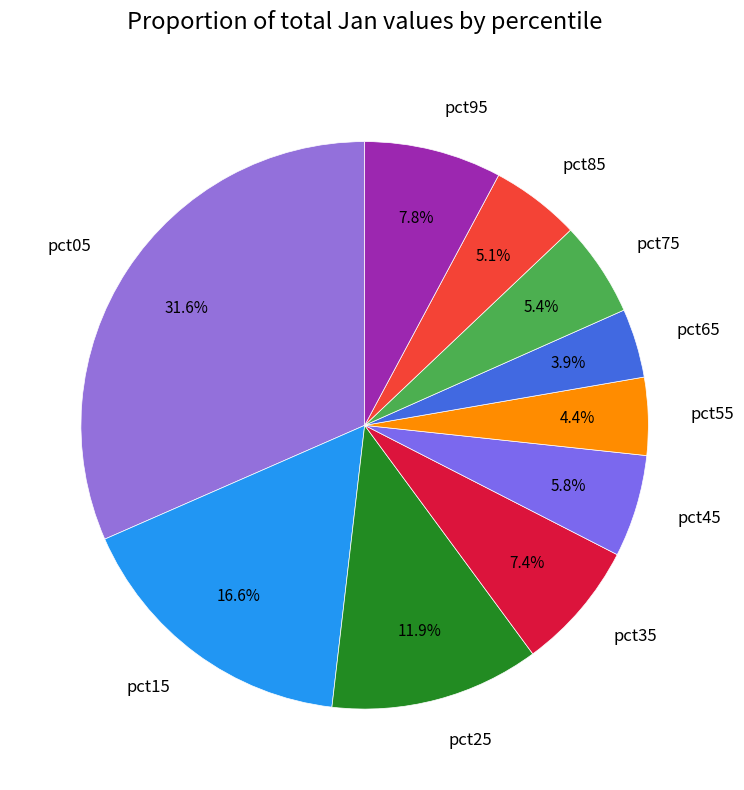

To the nearest percent, what percentage of the pie is pct25?

12%